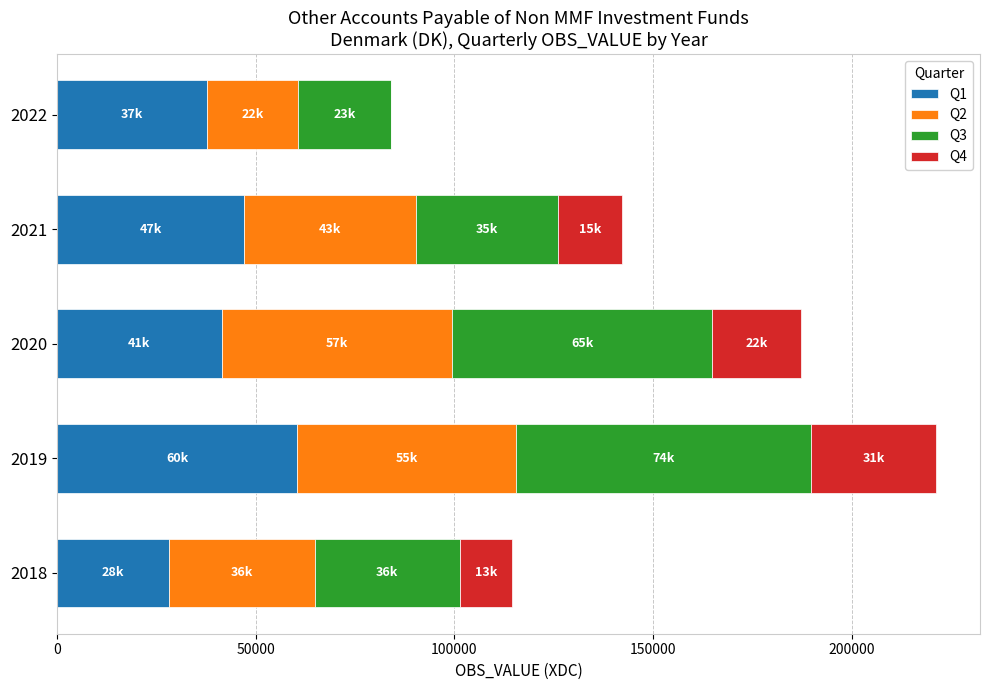

At which category is the sum across all series the highest?

2019